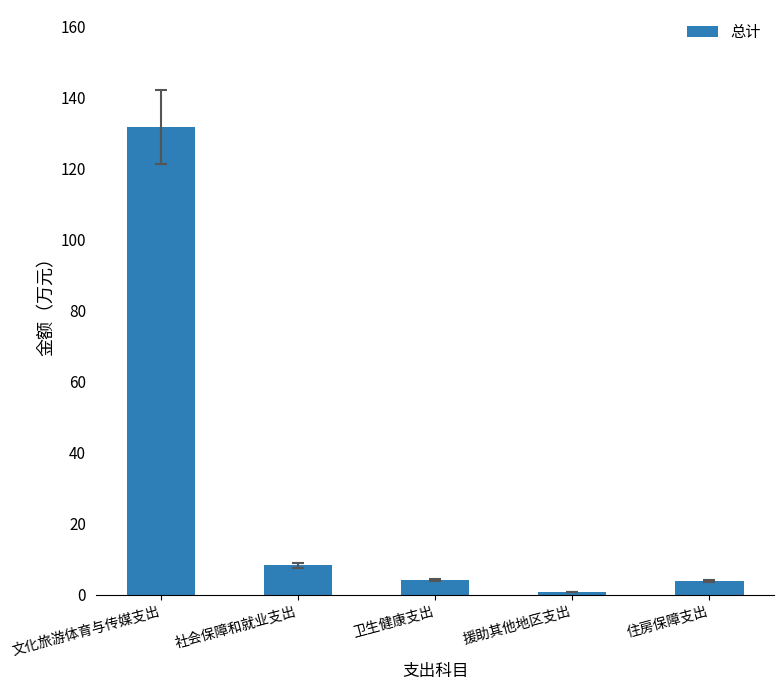

How many data points does each series have?

5